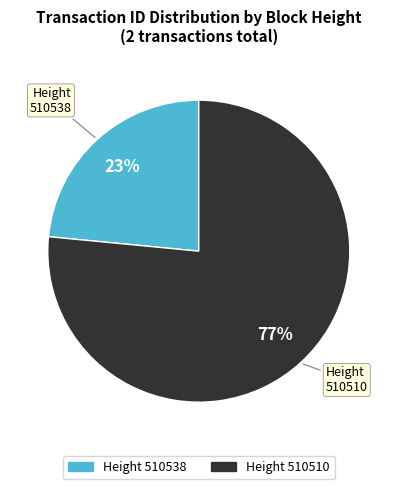

Approximately how many times larger is the value at 510510 compared to 510538?

3.3